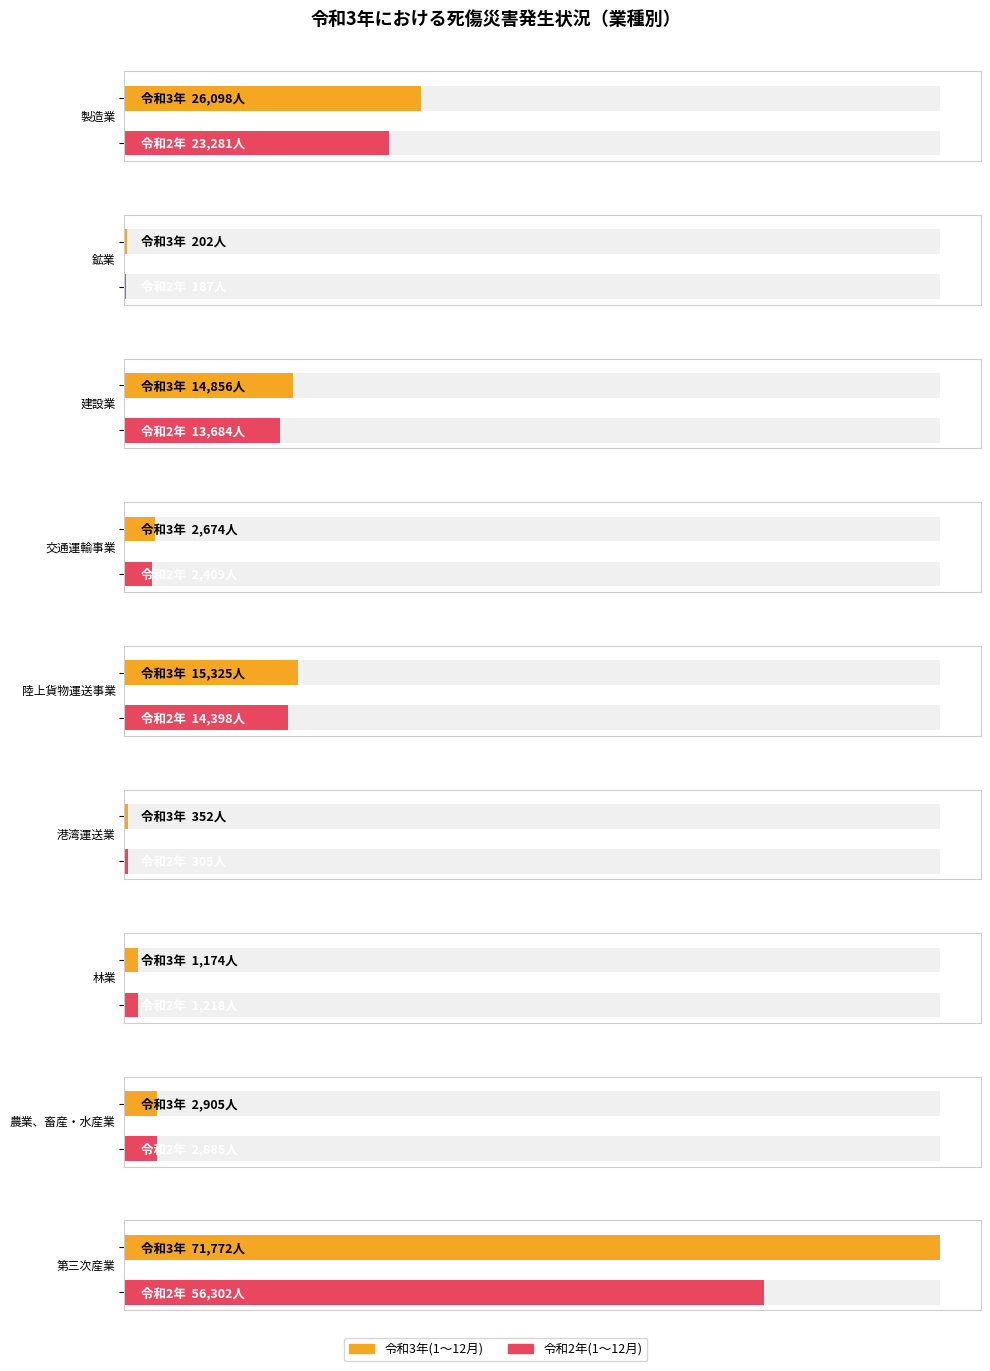

Which series has the widest spread of values?

令和3年(1～12月) 死傷者数